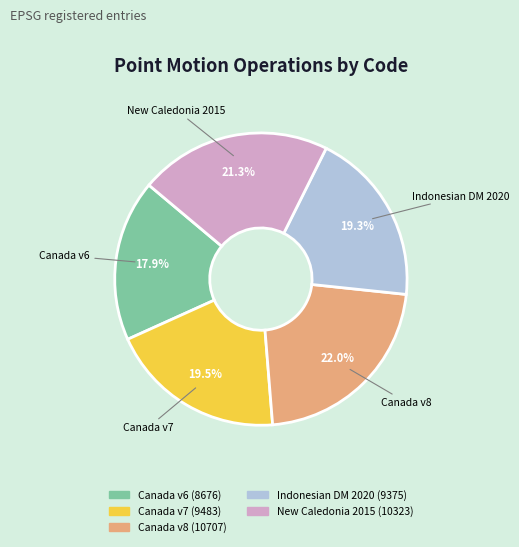

What portion of the pie excludes Canada v8?

78.0%